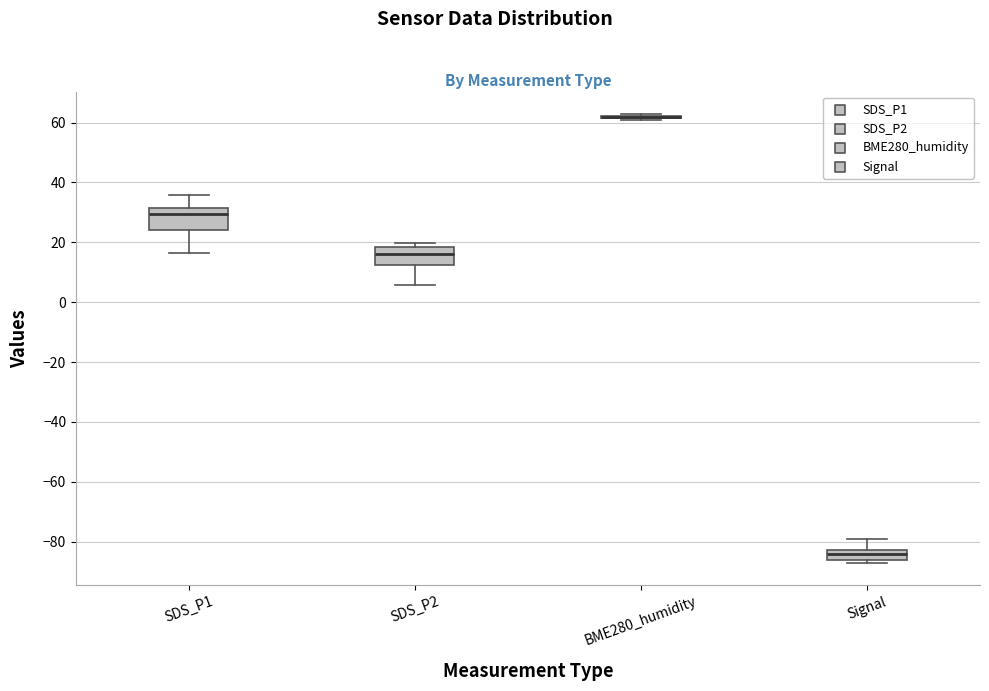

Reading left to right, transcribe this box plot: for each box, give where its median line is, the range the box spans, and where its two whiskers end, as read against the y-axis. The values are not printed on the chart, so give them approximately, as read against the axis.

SDS_P1: median 30, box 24 to 32, whiskers 16 to 36
SDS_P2: median 16, box 12 to 18, whiskers 6 to 20
BME280_humidity: box collapsed to a line at 62, whiskers 60 to 62
Signal: median -84, box -86 to -82, whiskers -86 (just below the box's lower edge) to -78